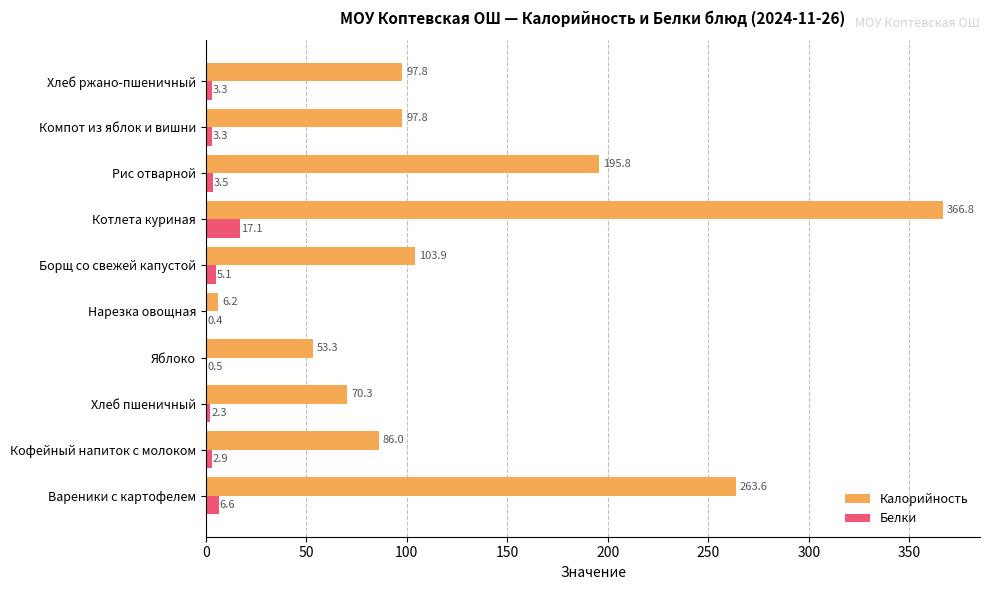

What is the sum of all Калорийность values?

1341.5